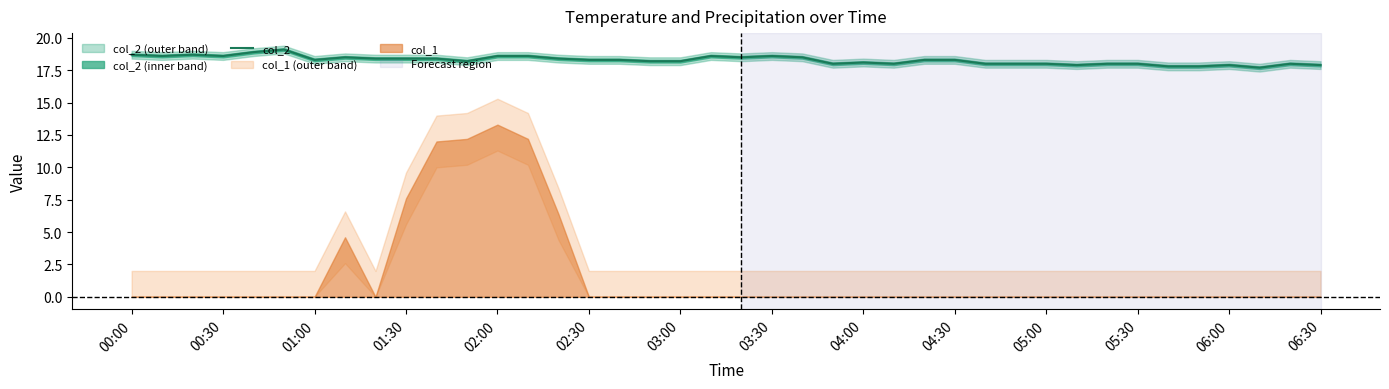

How many lines are shown in the chart?

1